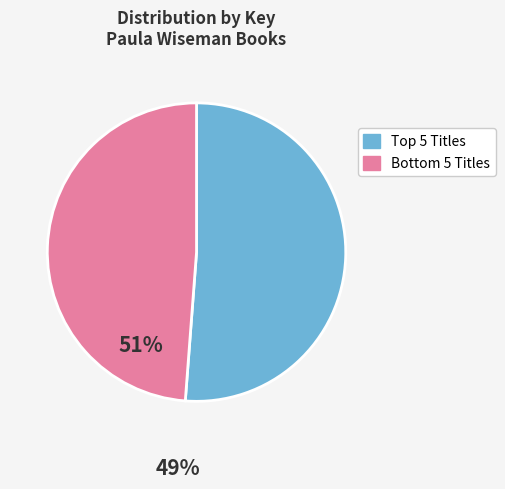

Does any single category account for the majority?

Yes